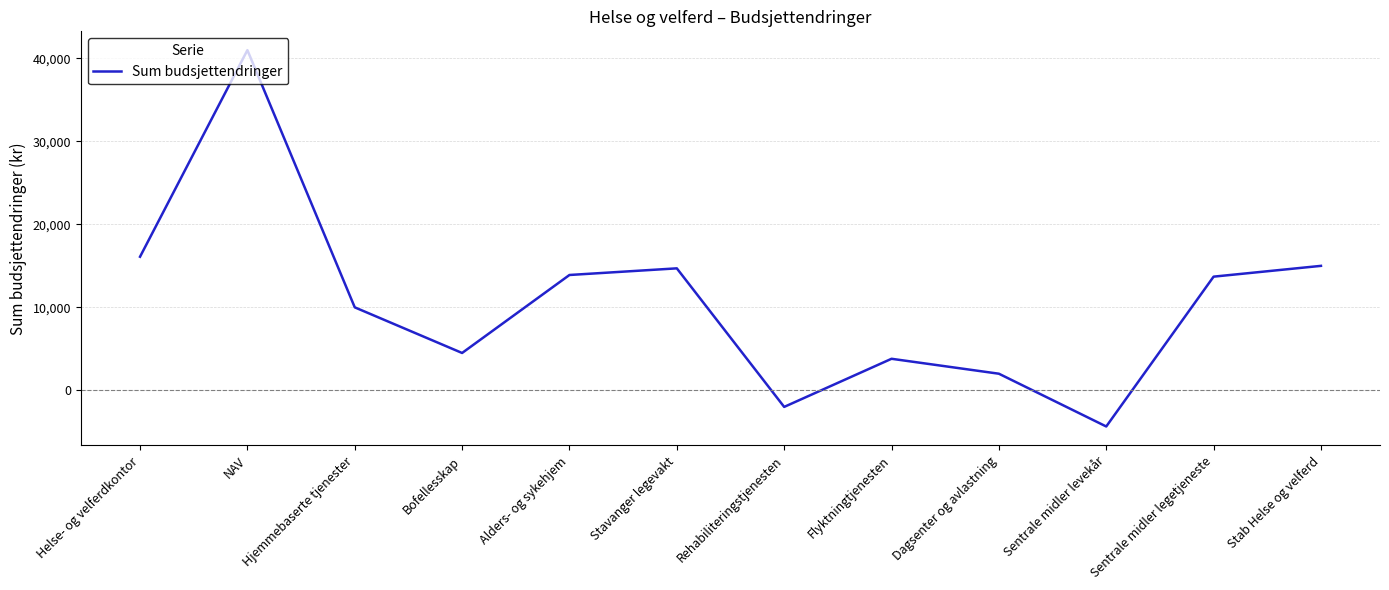

Where does the data first go above 13700?

Helse- og velferdkontor